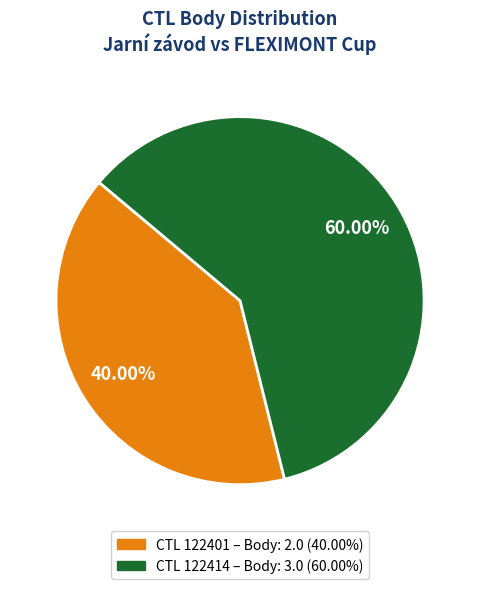

Is there a majority slice in this chart?

Yes